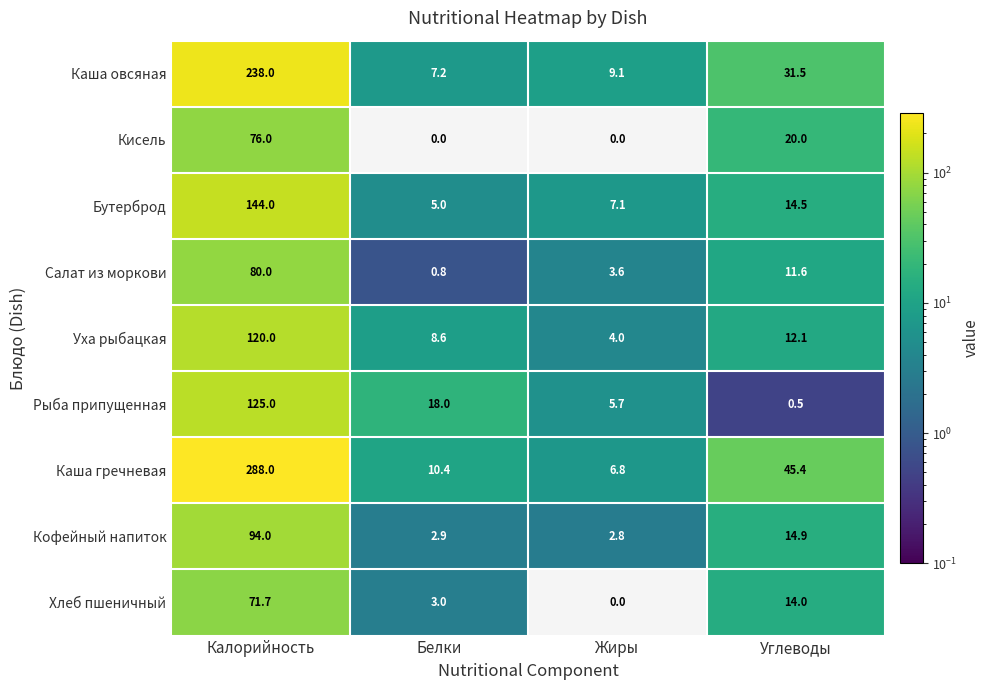

Where does the Уха рыбацкая series first go above 12?

Калорийность